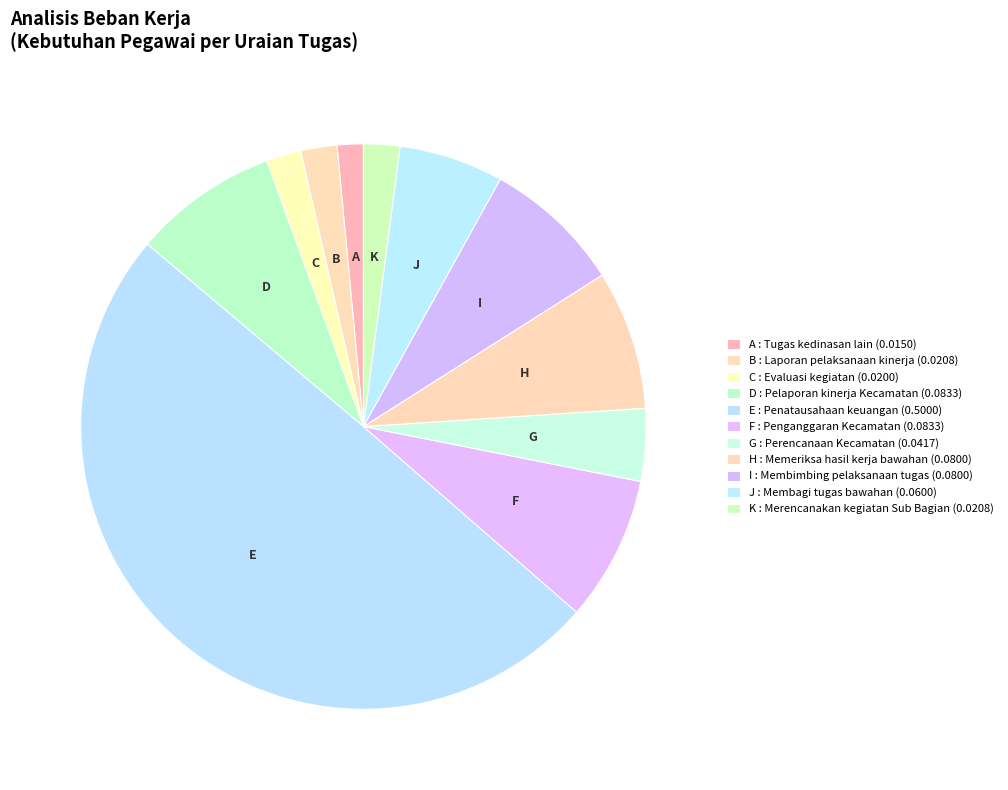

How many slices are in this pie chart?

11